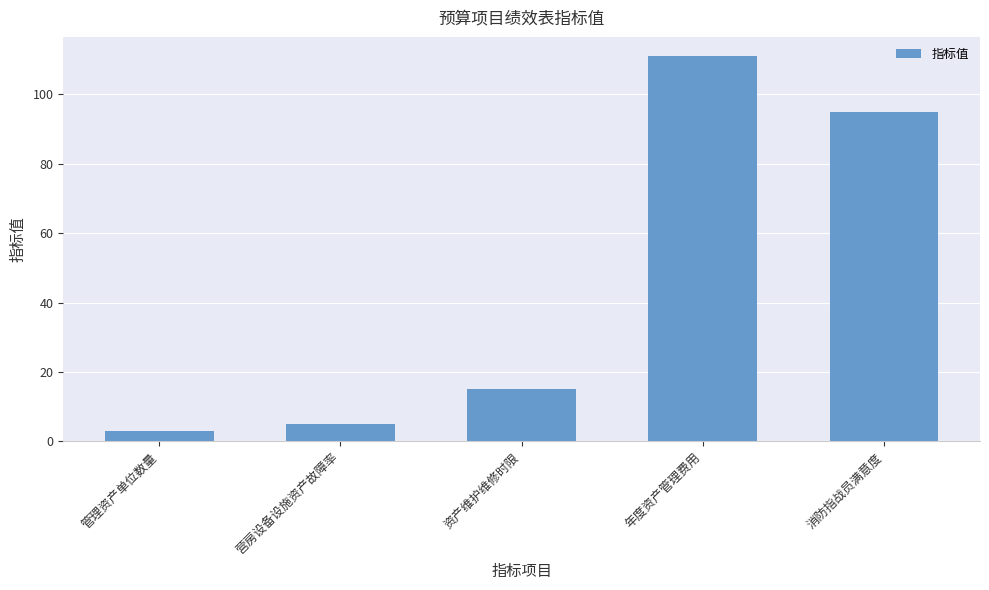

Reading left to right, what are all the values shown in this chart?

管理资产单位数量=3	营房设备设施资产故障率=5	资产维护维修时限=15	年度资产管理费用=111	消防指战员满意度=95